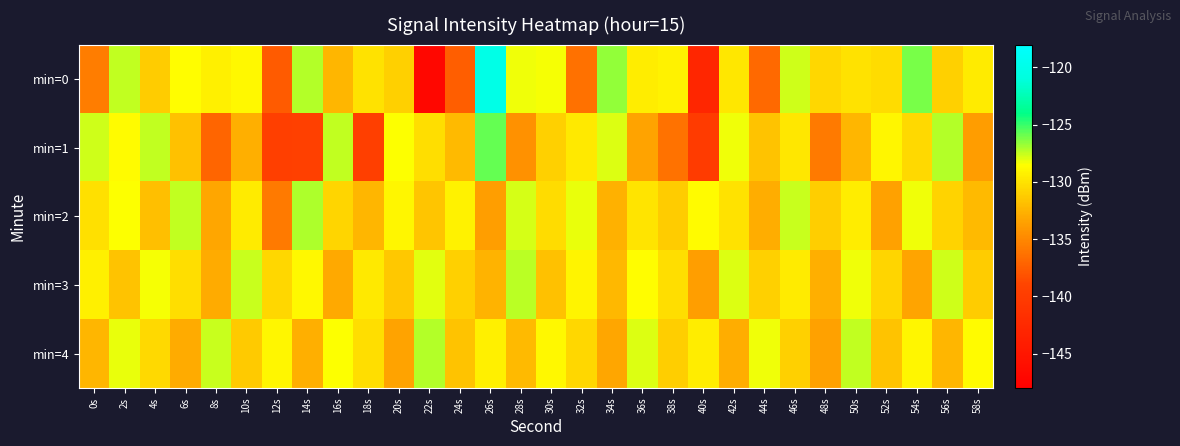

At which category does the chart reach its minimum across all series?

22s